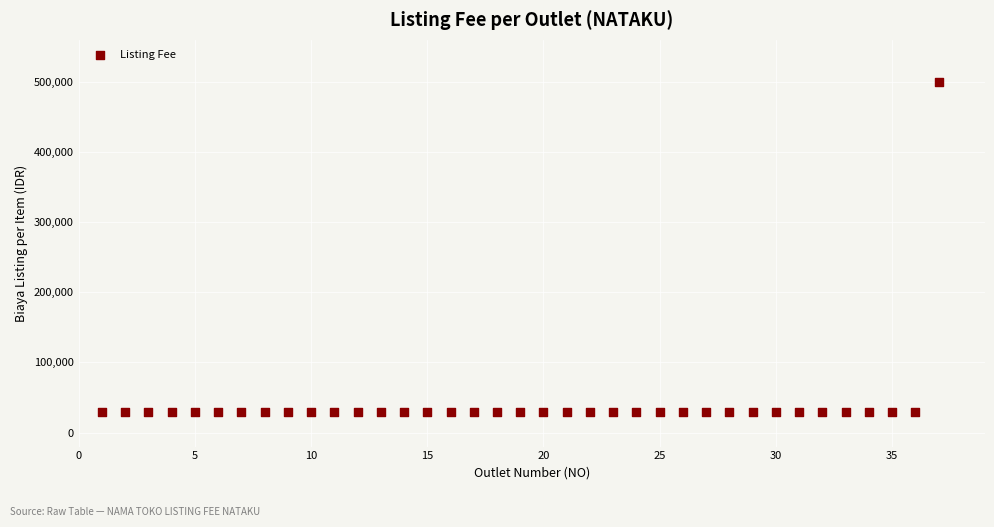

What is the range of X values (max minus min)?

36